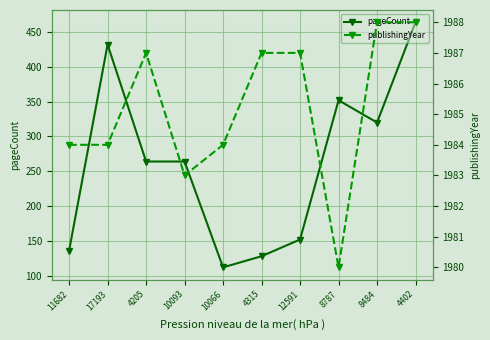

Is it true that pageCount equals 136 at 11682?

True